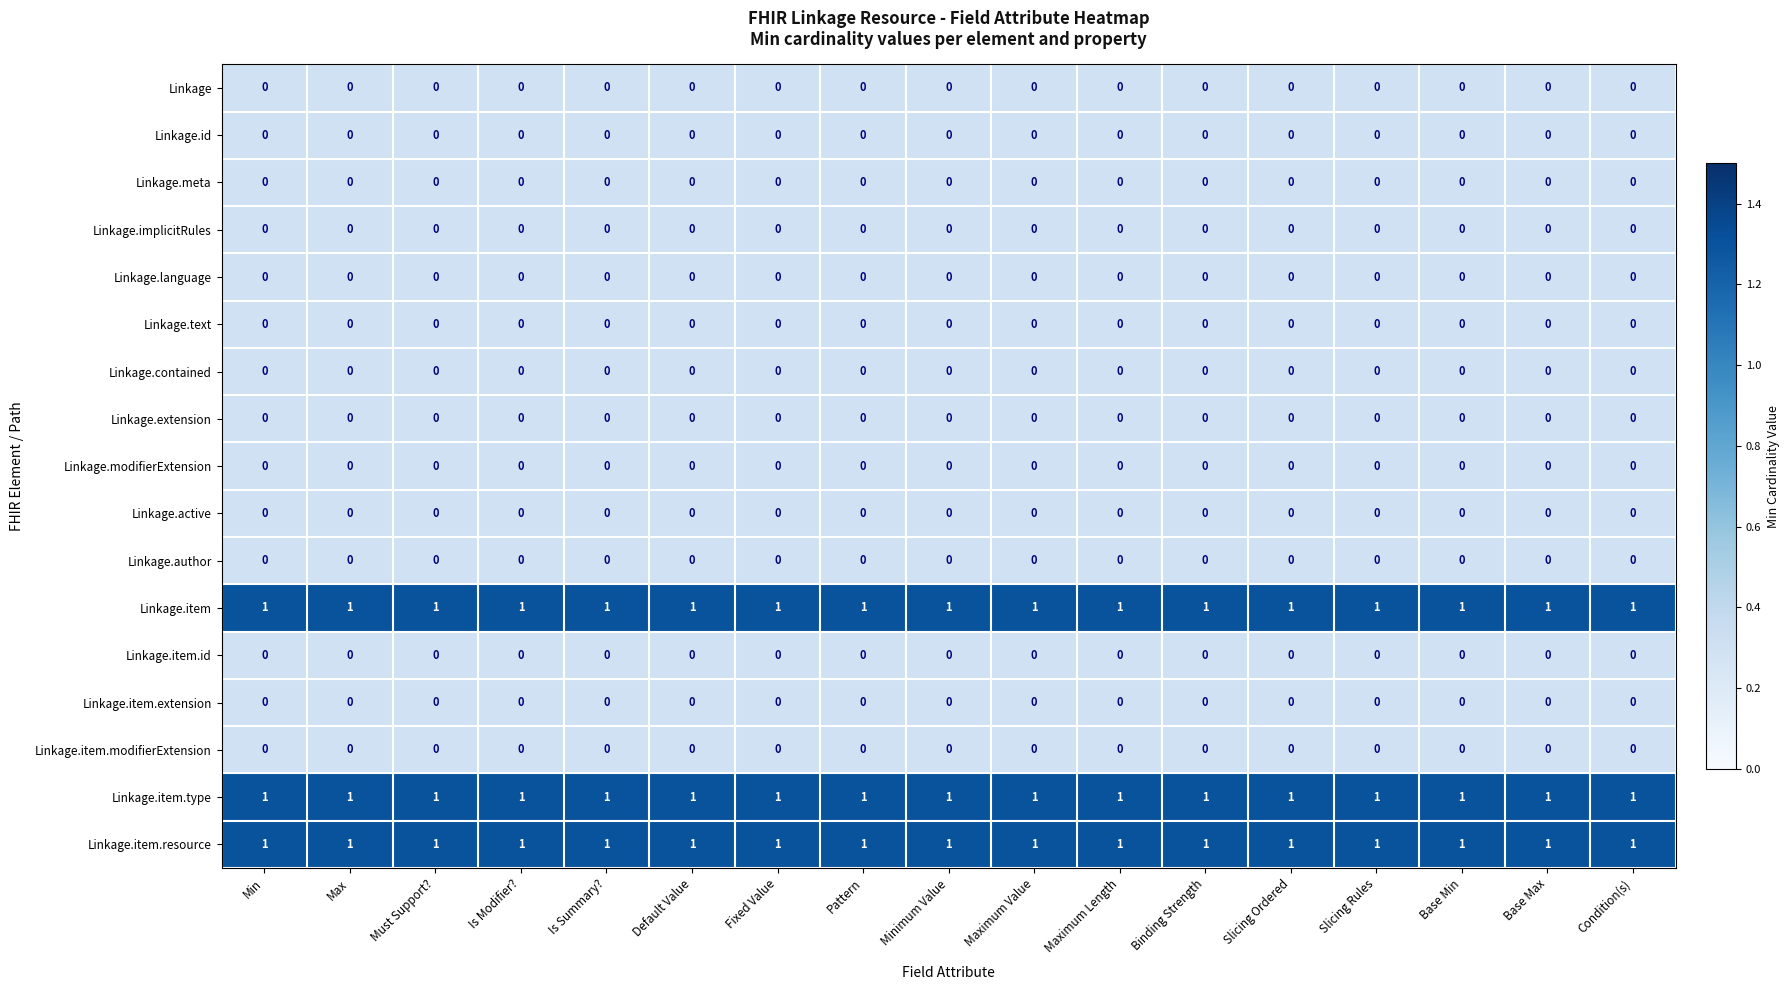

What is the total value across all series at Pattern?

3